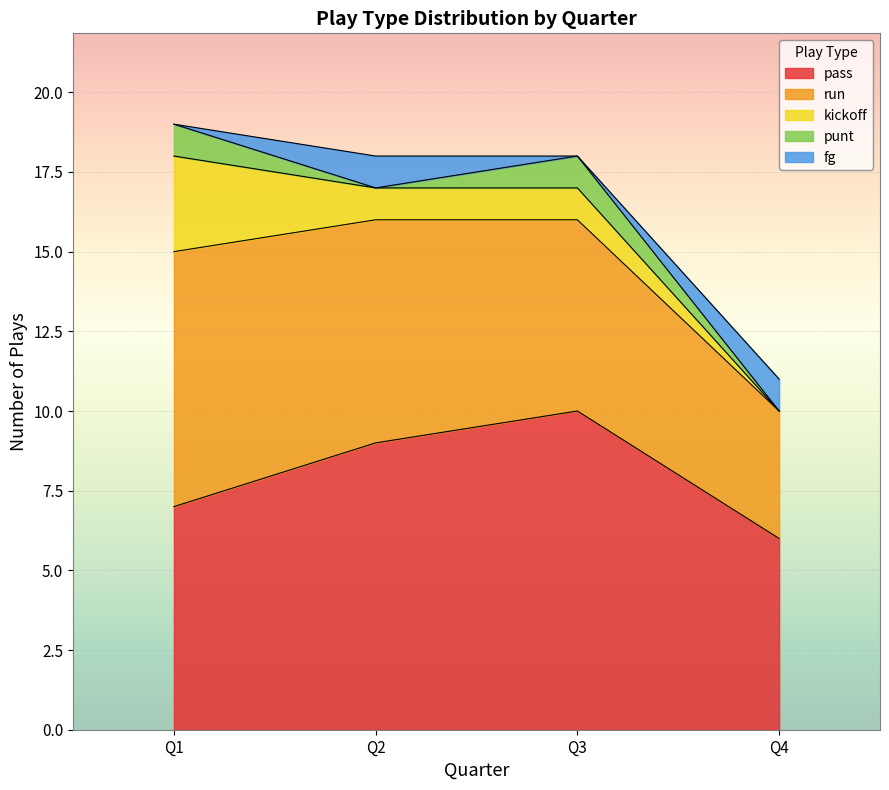

True or false: punt and run intersect in this chart.

False